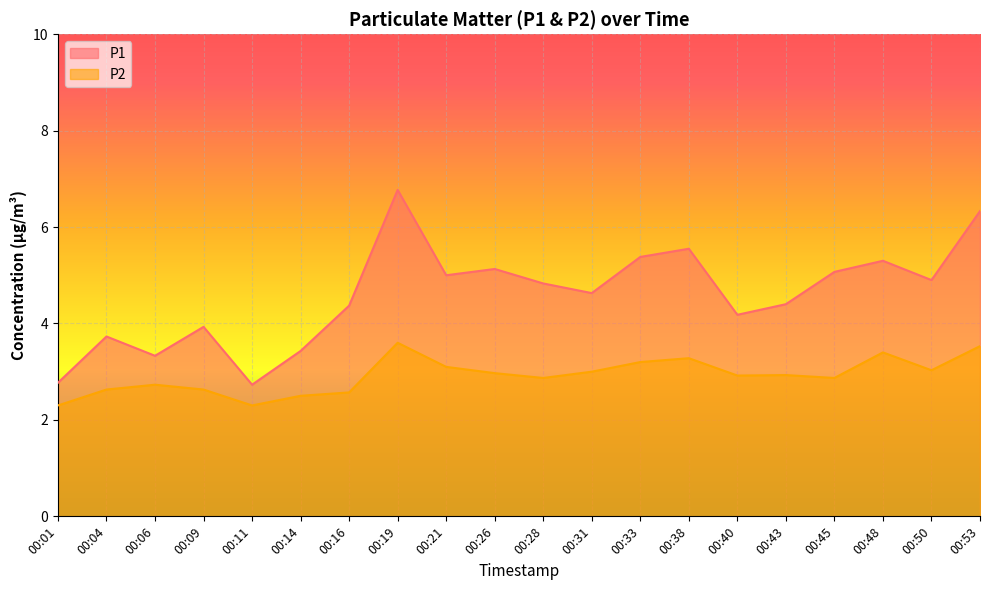

At which label does P1 reach its minimum?

00:11